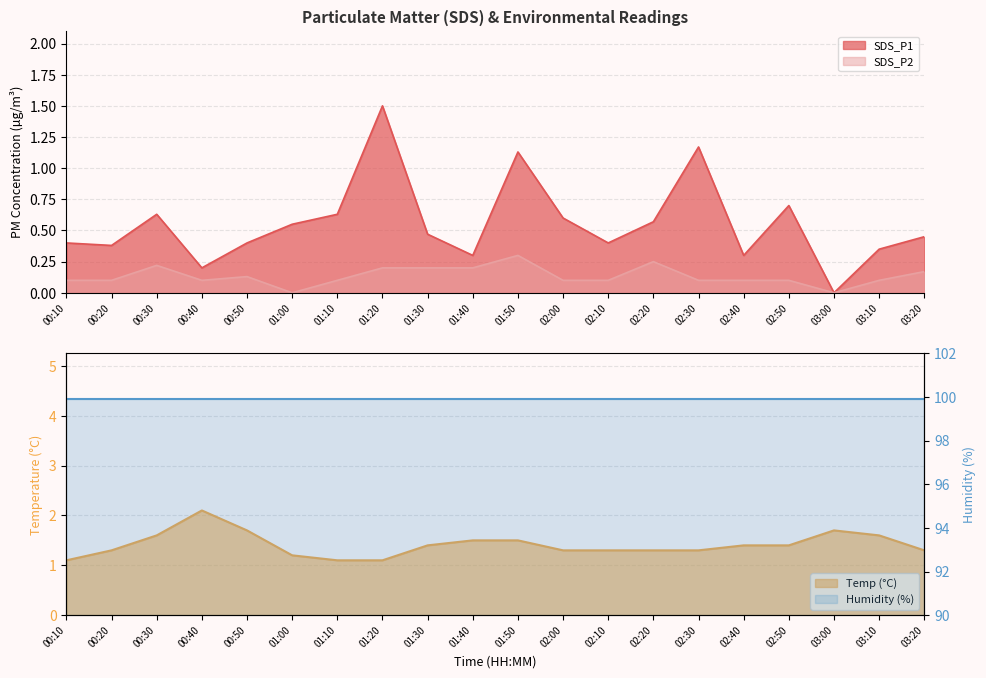

What is the difference between the maximum and minimum values in the Temp series?

1.0